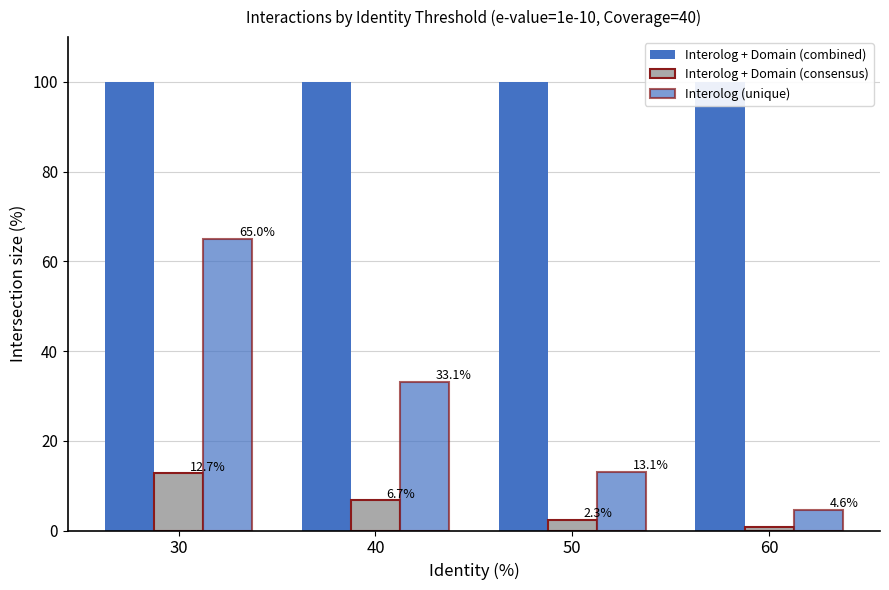

Rank the series by their maximum value, from highest to lowest.

Interolog + Domain (combined), Interolog (unique), Interolog + Domain (consensus)